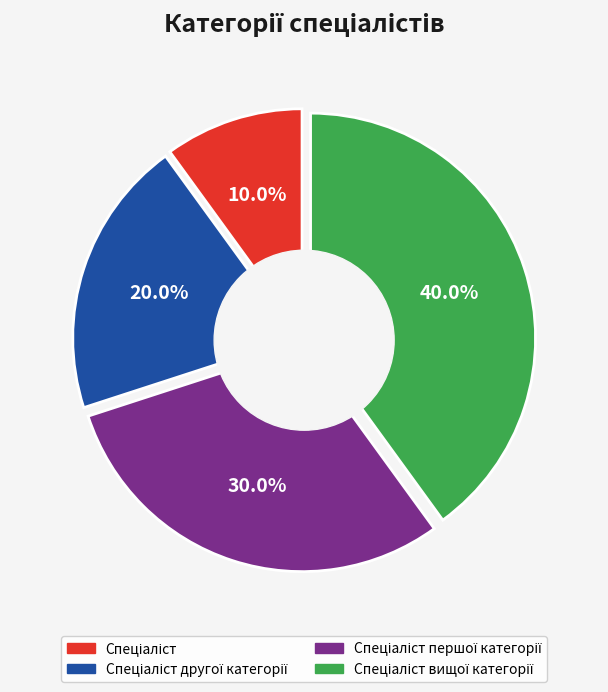

To the nearest percent, what is the combined percentage of Спеціаліст другої категорії and Спеціаліст вищої категорії?

60%